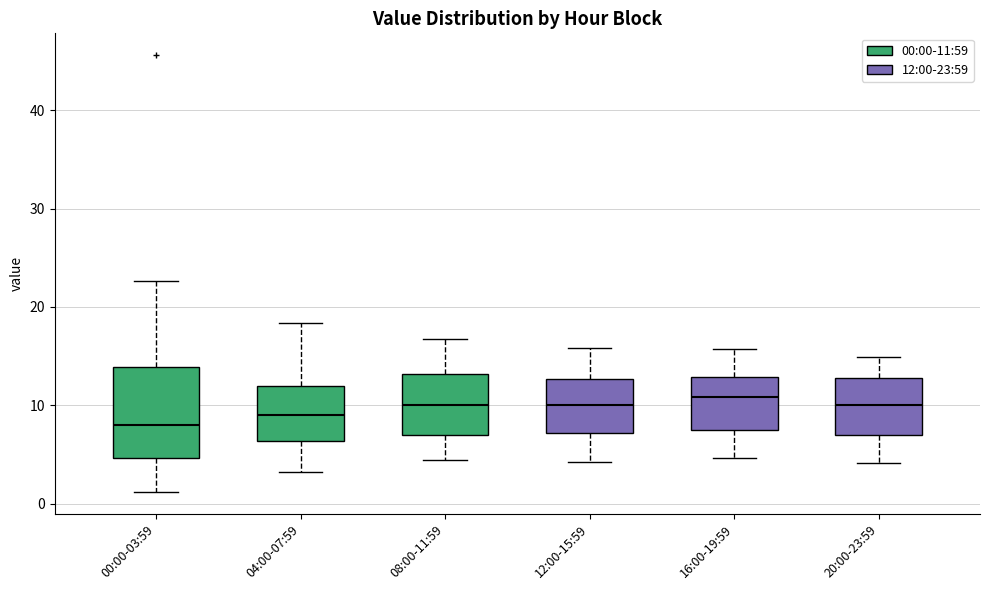

Reading left to right, transcribe this box plot: for each box, give where its median line is, the range the box spans, and where its two whiskers end, as read against the y-axis. The values are not printed on the chart, so give them approximately, as read against the axis.

00:00-03:59: median 8, box 5 to 14, whiskers 1 to 23
04:00-07:59: median 9, box 6 to 12, whiskers 3 to 18
08:00-11:59: median 10, box 7 to 13, whiskers 4 to 17
12:00-15:59: median 10, box 7 to 13, whiskers 4 to 16
16:00-19:59: median 11, box 7 to 13, whiskers 5 to 16
20:00-23:59: median 10, box 7 to 13, whiskers 4 to 15